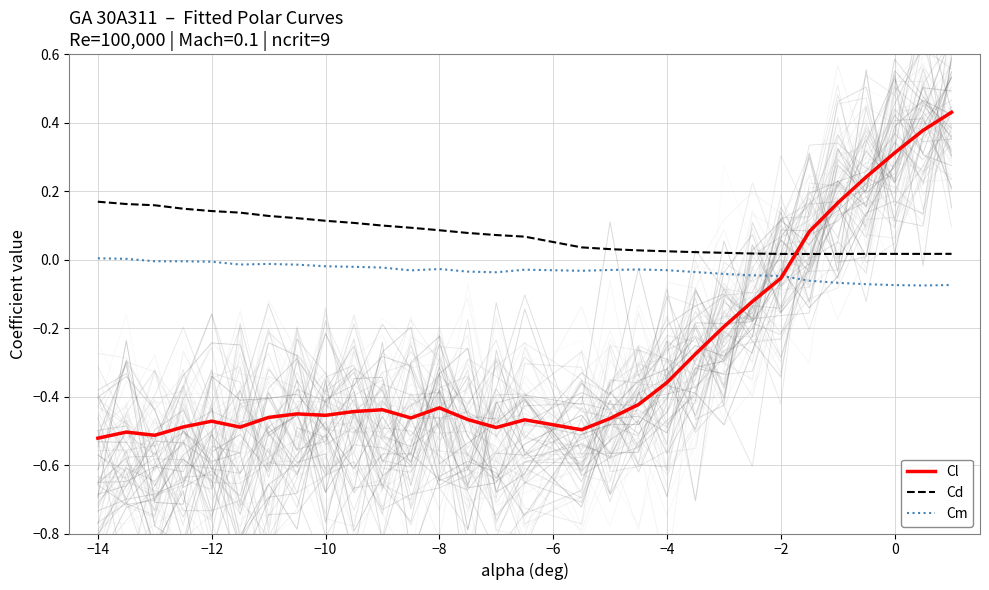

What is the greatest value displayed?

0.4